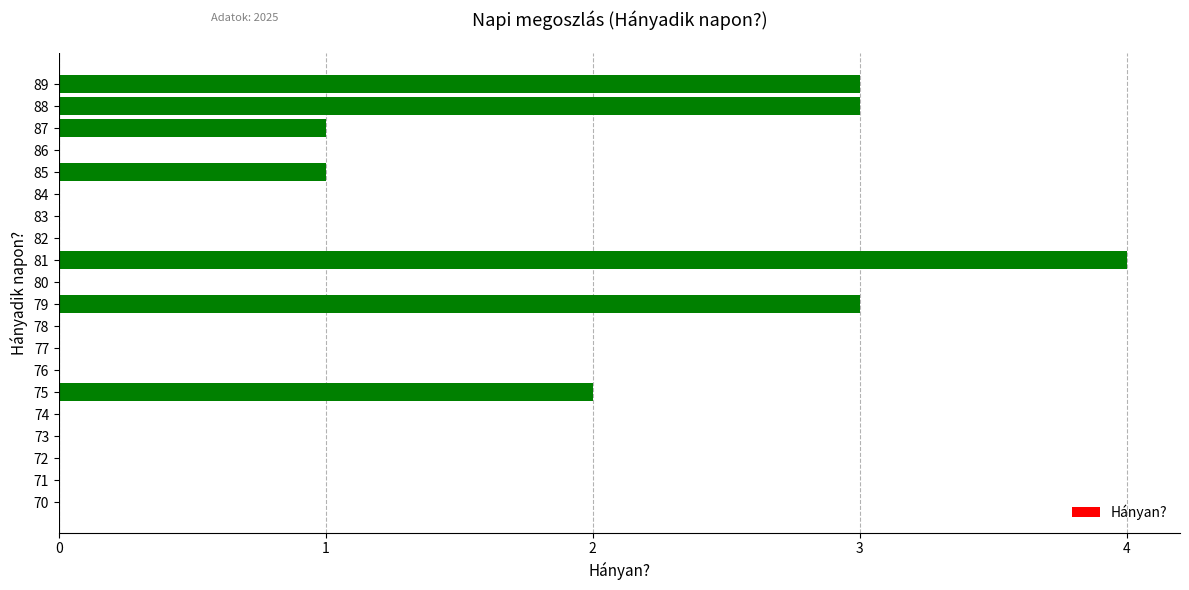

Are the bars grouped side by side (vs. stacked)?

No